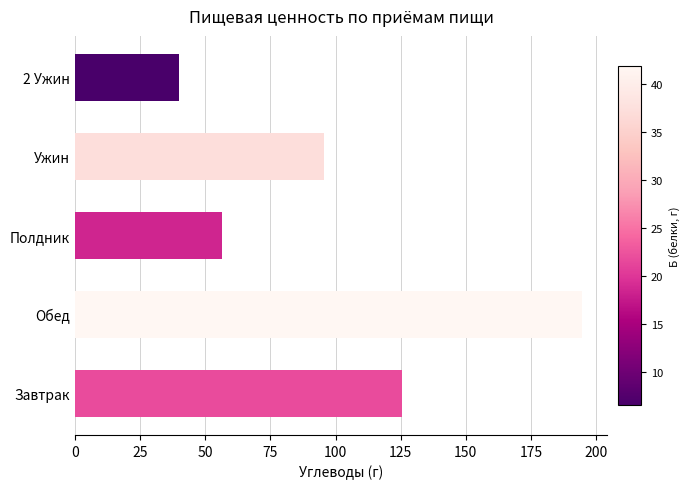

What is the ratio of the value at Обед to the value at Завтрак?

1.6